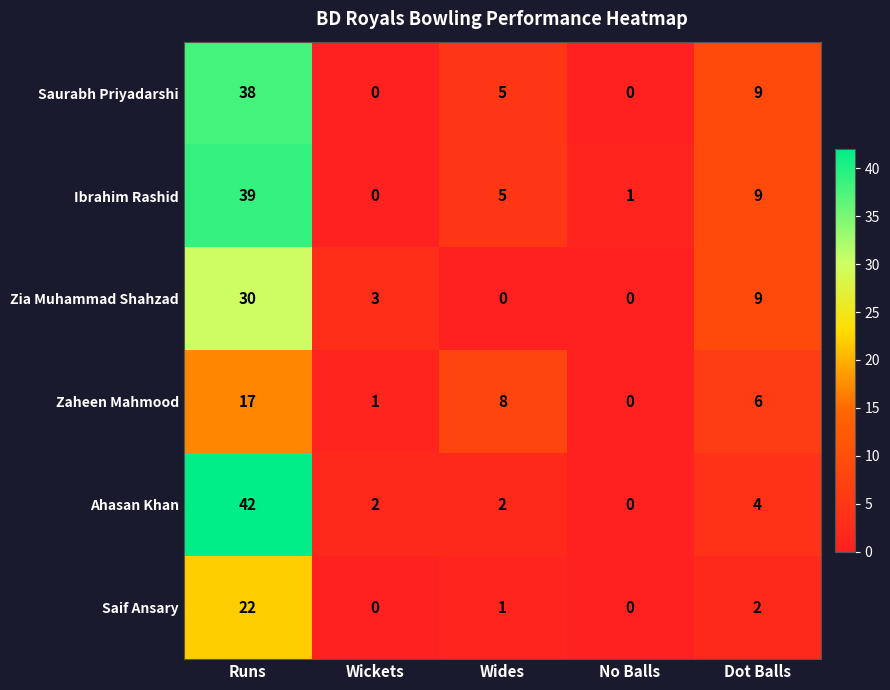

Where is Zia Muhammad Shahzad nearest to the value 15?

Dot Balls